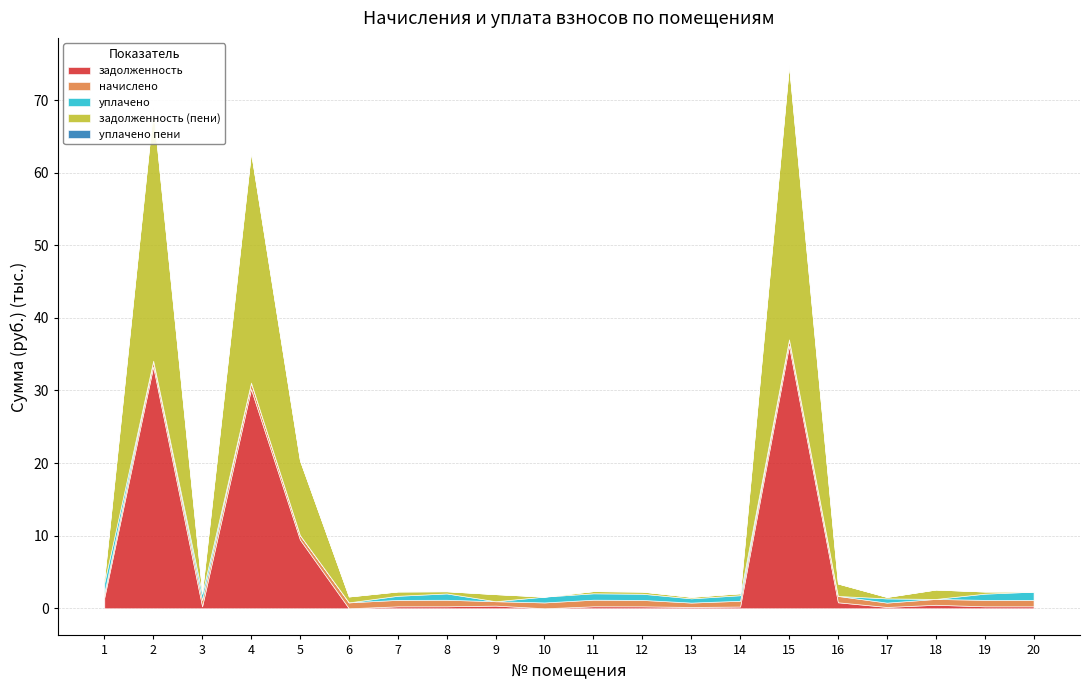

How many values in the уплачено пени series exceed 0?

2